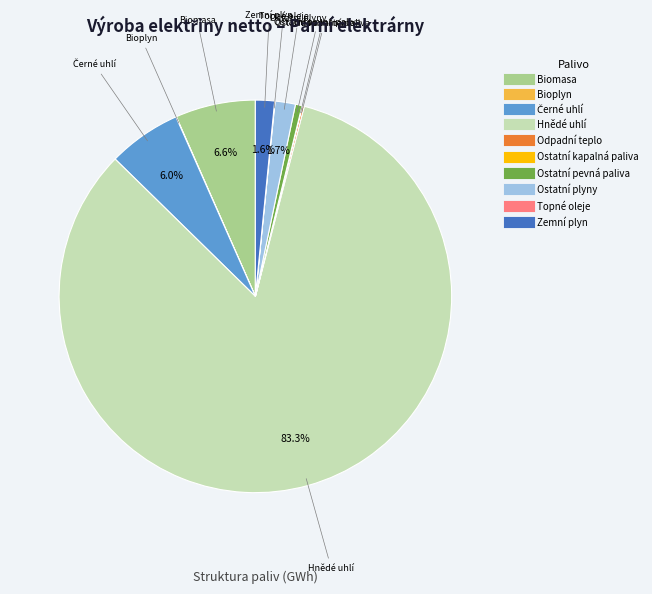

Which category has the biggest portion of the pie?

Hnědé uhlí